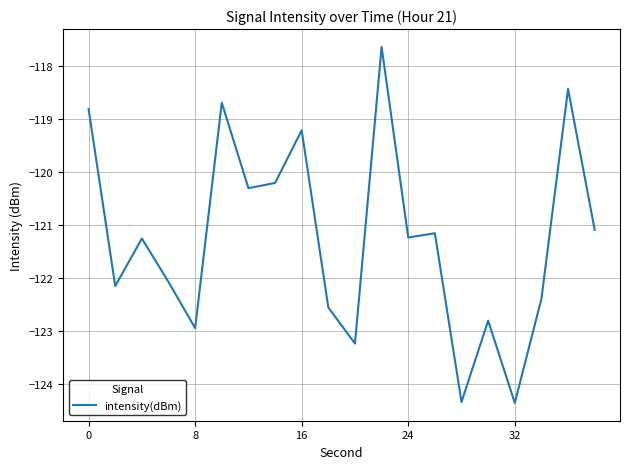

What is the difference between the maximum and minimum values?

6.7